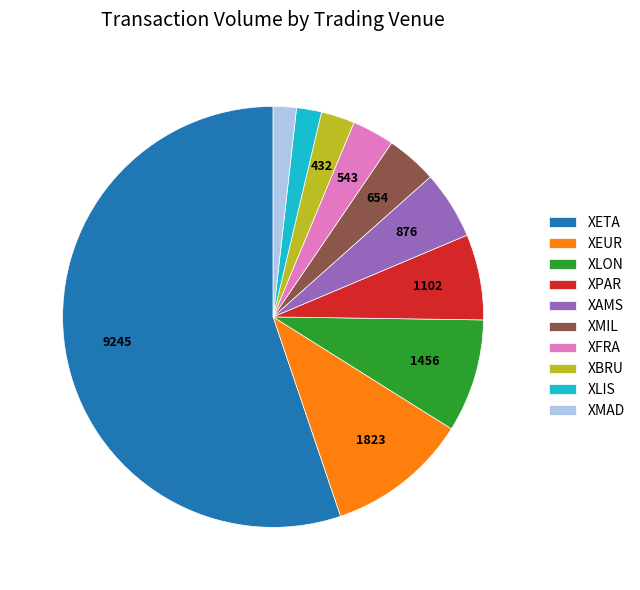

The XMAD slice represents 2% of the pie. True or false?

True